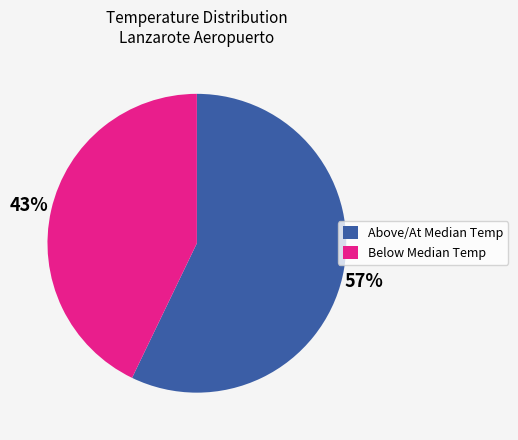

Is the sum of Above/At Median Temp and Below Median Temp greater than half?

Yes